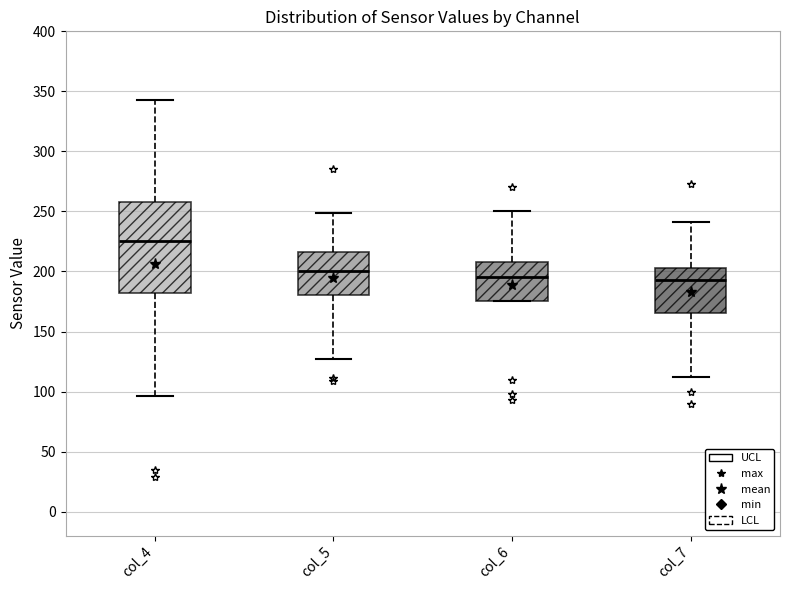

Where does the median line of the box for col_6 sit on the y-axis? The values are not printed on the chart, so give them approximately, as read against the axis.

195